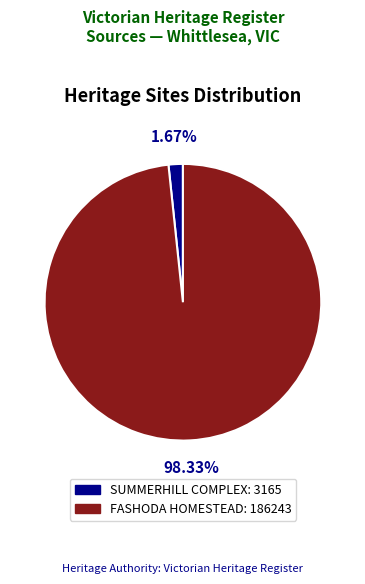

Is it true that FASHODA HOMESTEAD is 98% of the pie?

True